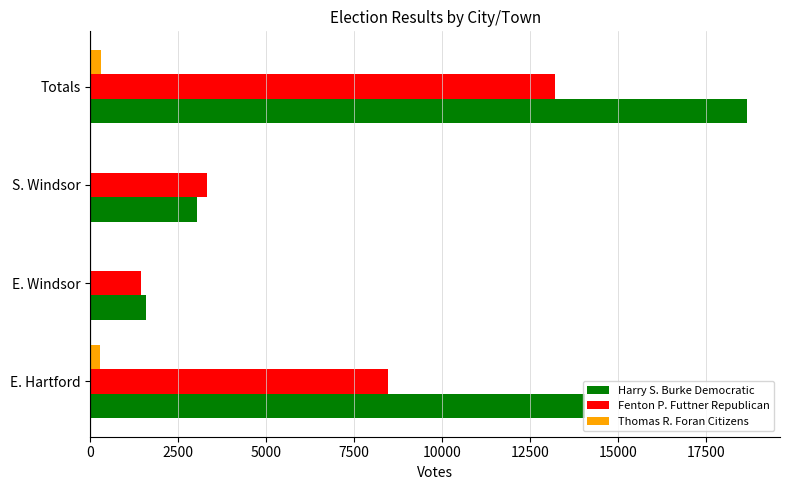

Between E. Windsor and S. Windsor, which series saw the biggest shift?

Fenton P. Futtner Republican